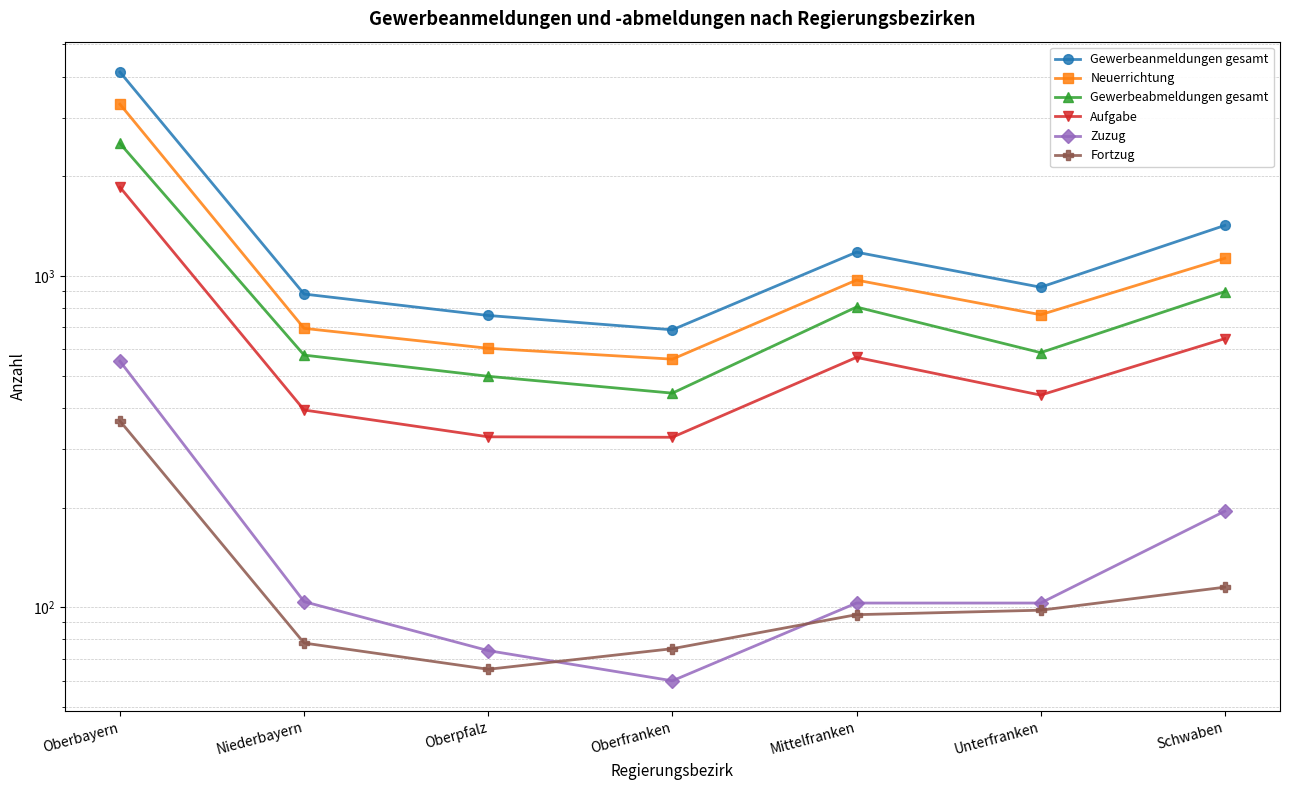

What is the total value across all series at Schwaben?

4406